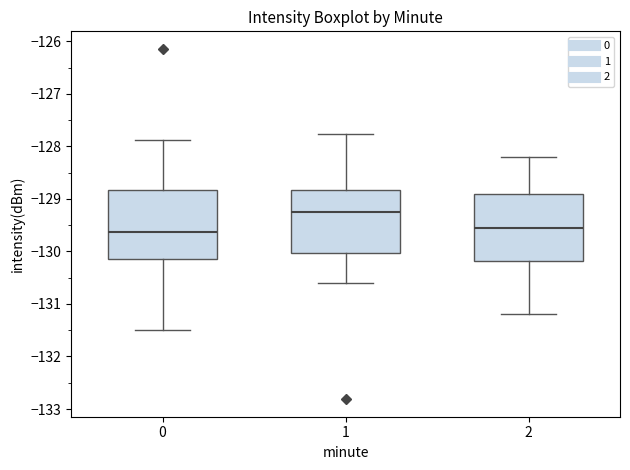

Where does the lower whisker of the box at x = 2 end on the y-axis? The values are not printed on the chart, so give them approximately, as read against the axis.

-131.2